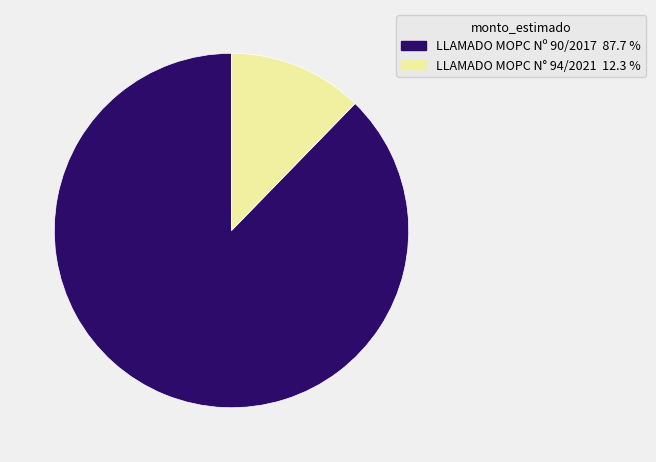

Which category has the biggest portion of the pie?

LLAMADO MOPC Nº 90/2017